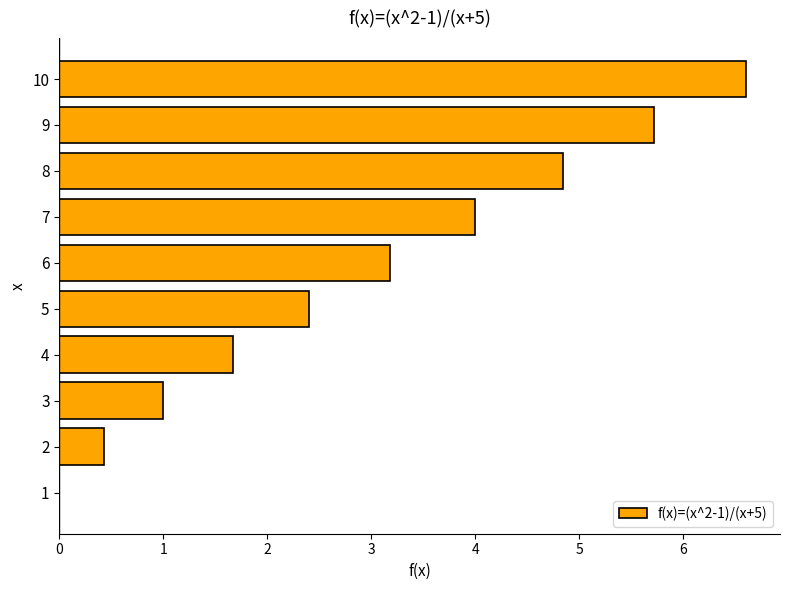

Reading bottom to top, transcribe all the data shown in this chart.

1=0.0	2=0.4	3=1.0	4=1.7	5=2.4	6=3.2	7=4.0	8=4.8	9=5.7	10=6.6